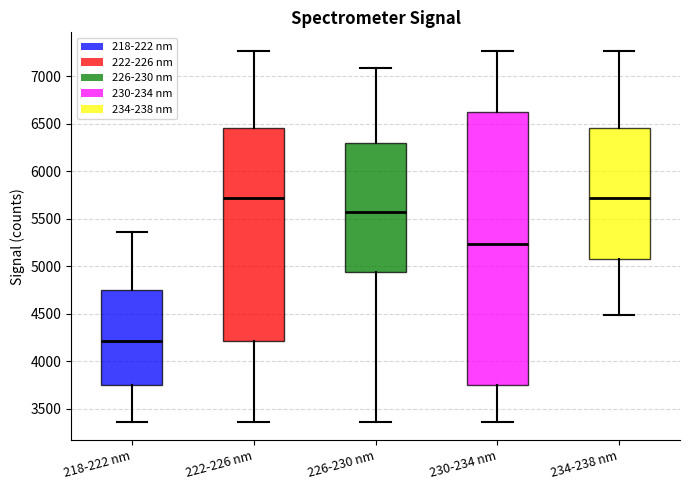

Which box is the tallest, from its lower edge to its upper edge?

230-234 nm